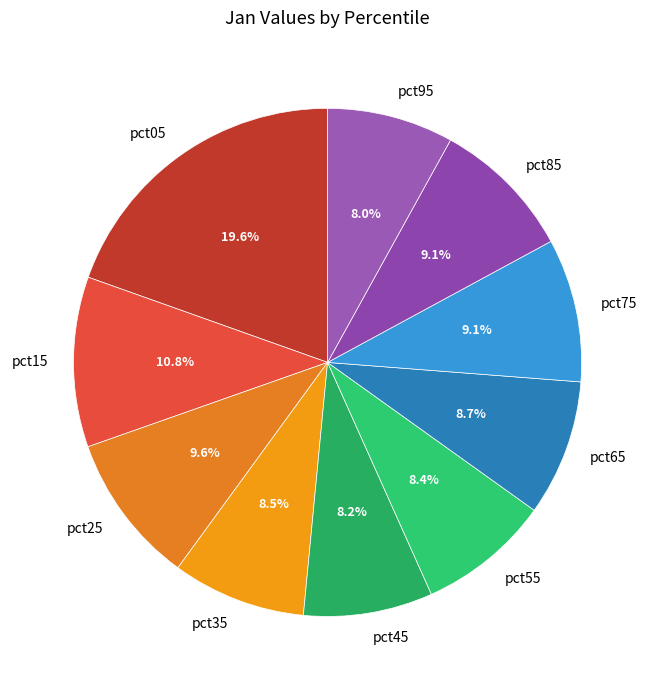

How many segments does this pie chart have?

10